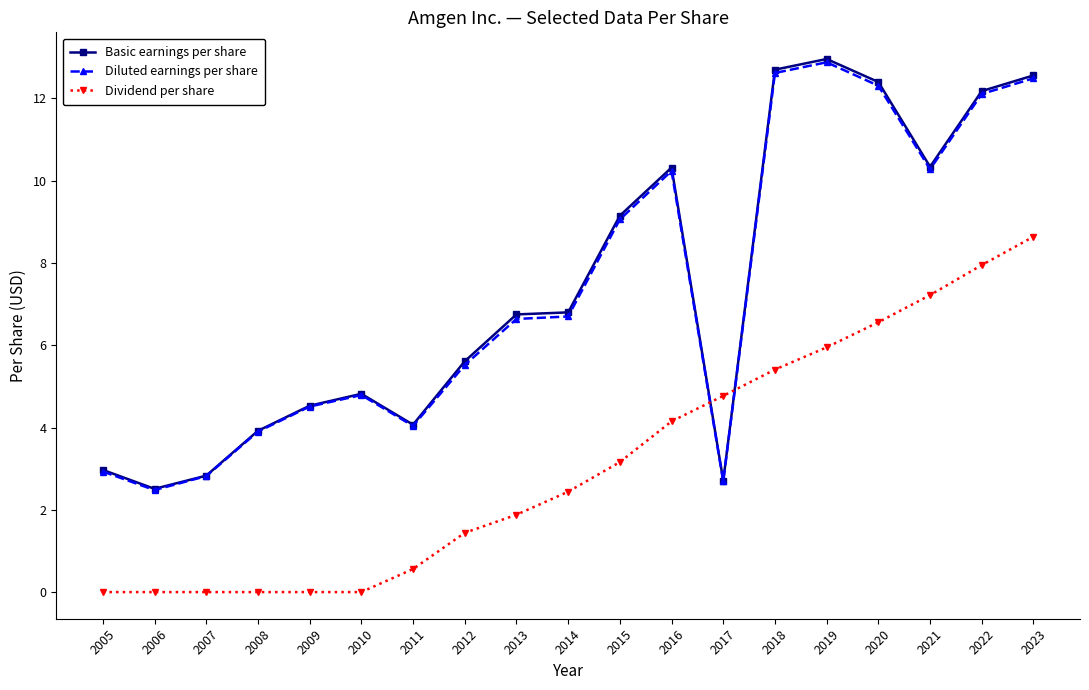

What is the difference between the Basic earnings per share values at 2012 and 2006?

3.1